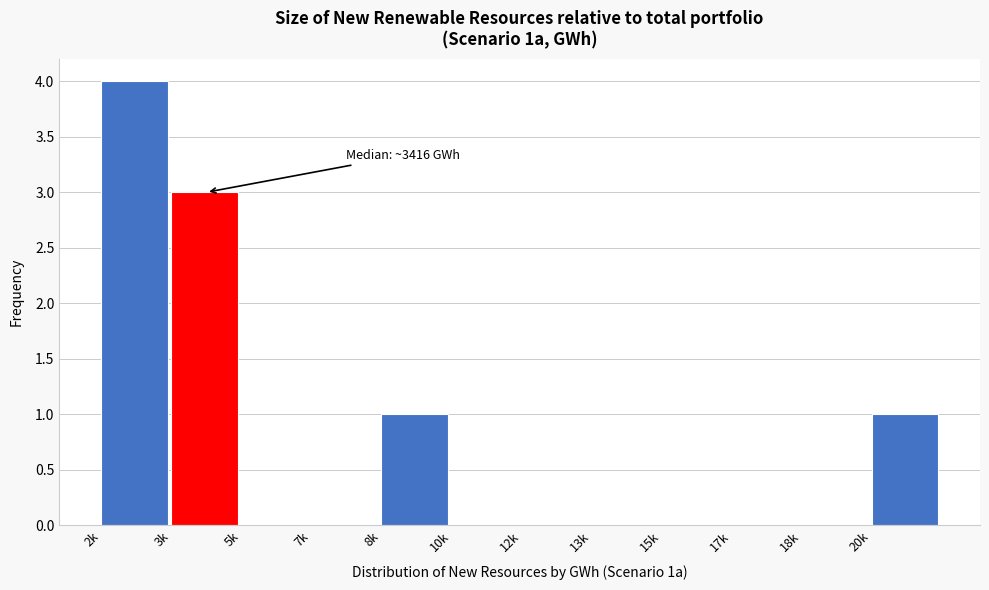

Reading left to right, list all the values displayed in this chart.

2k=4	3k=3	5k=0	7k=0	8k=1	10k=0	12k=0	13k=0	15k=0	17k=0	18k=0	20k=1